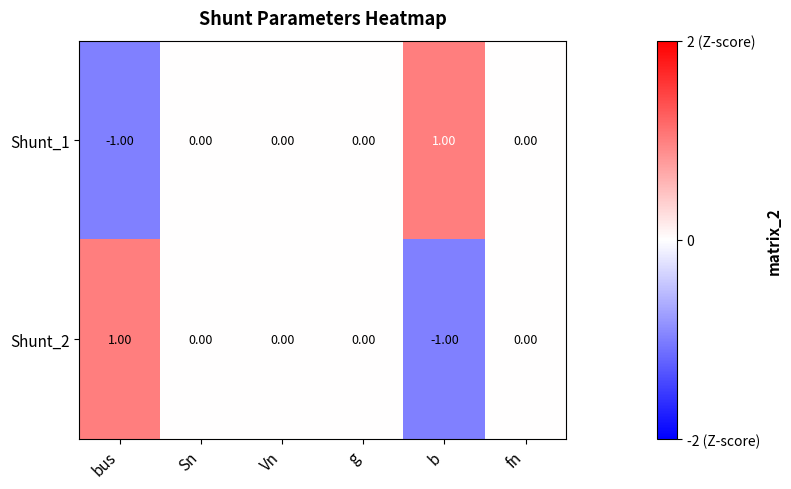

Which category has the highest value in the Shunt_2 series?

bus